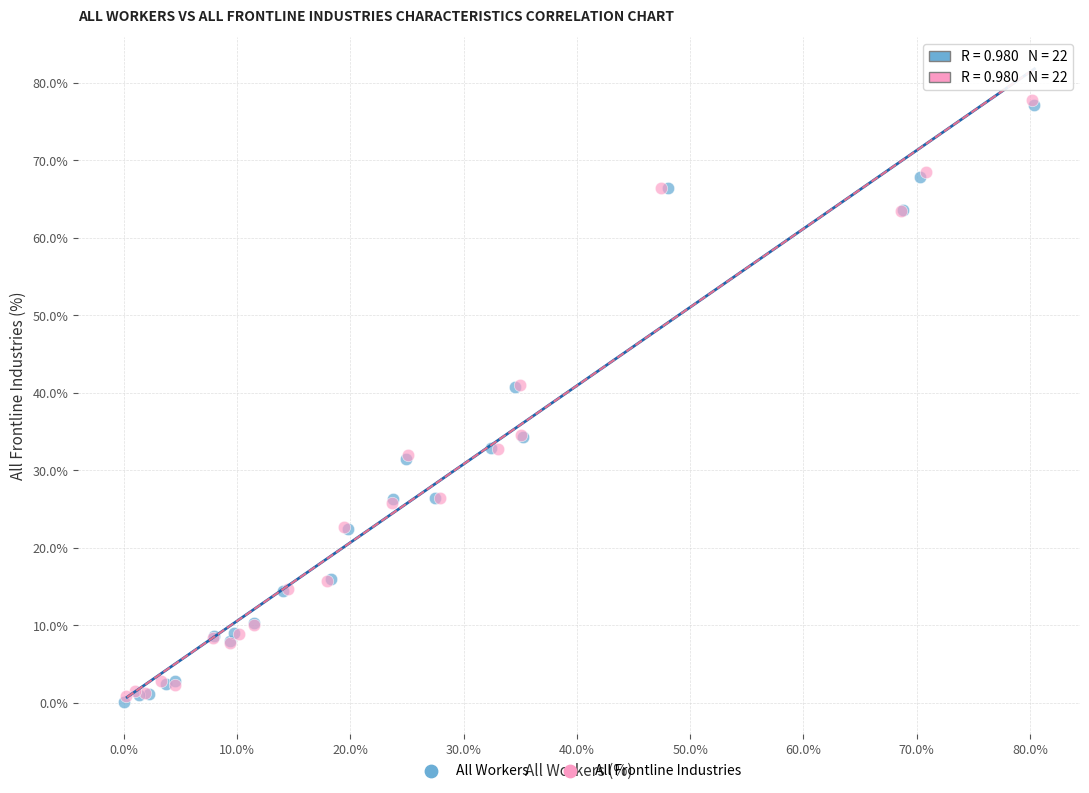

Which series reaches the minimum Y coordinate?

All Workers